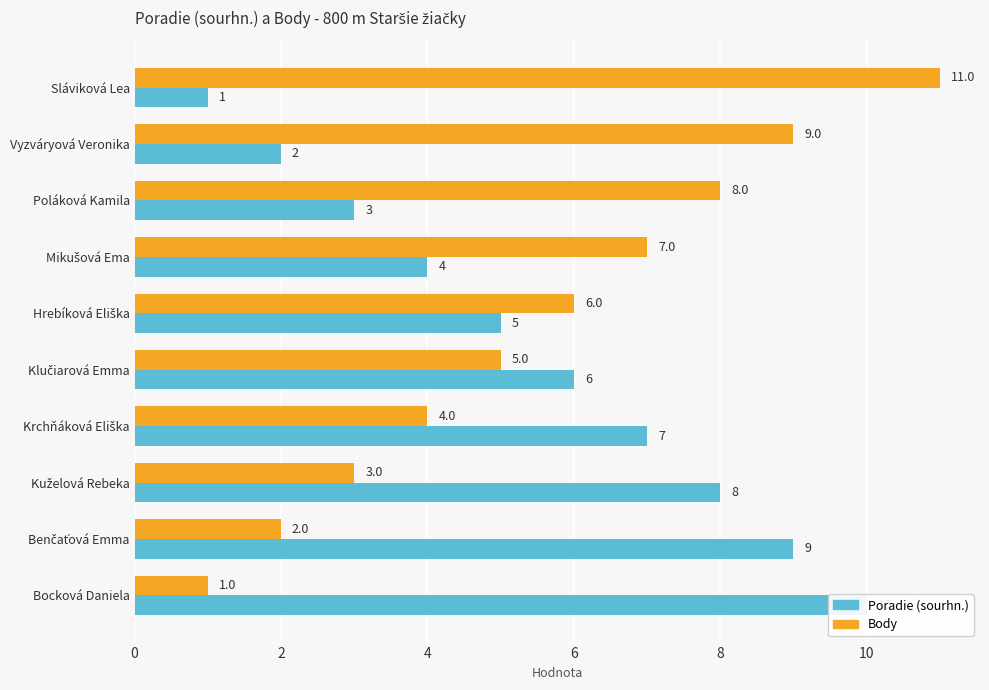

Count the Poradie (sourhn.) values in the range 3 to 8.

6